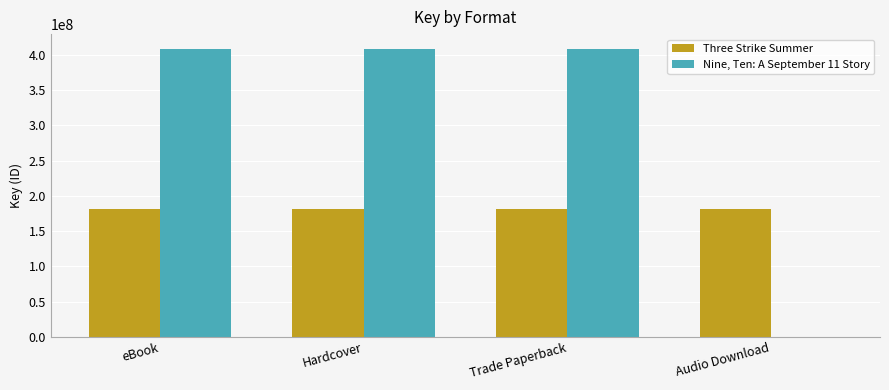

What is the greatest value displayed?

408889795